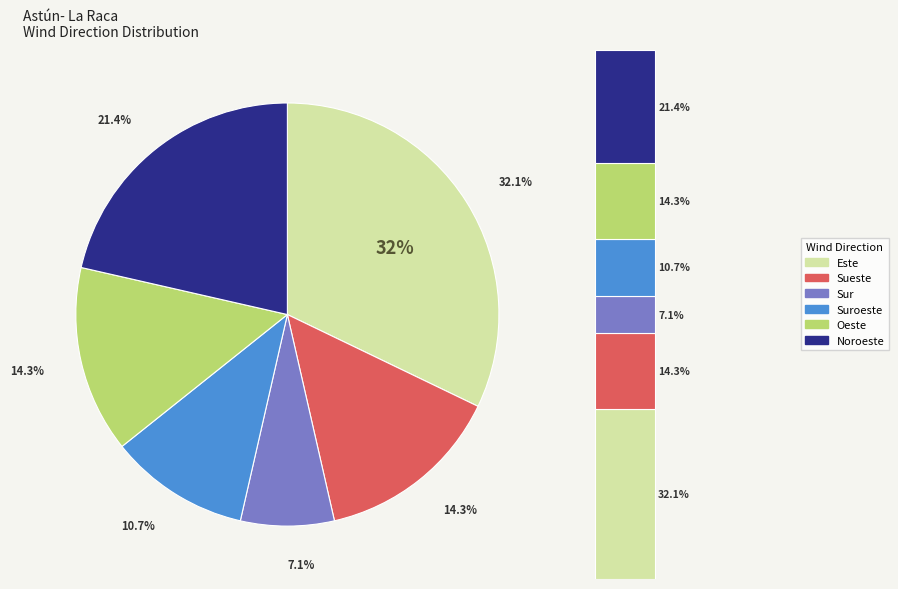

What portion of the pie excludes Este?

67.9%